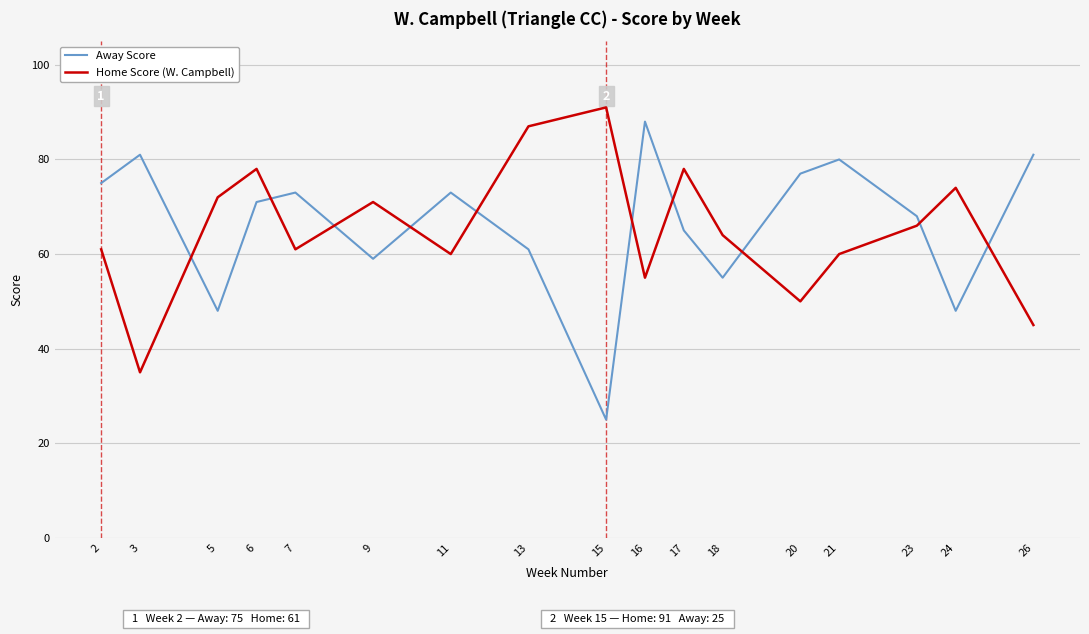

What is the average value of the Home Score (W. Campbell) series?

65